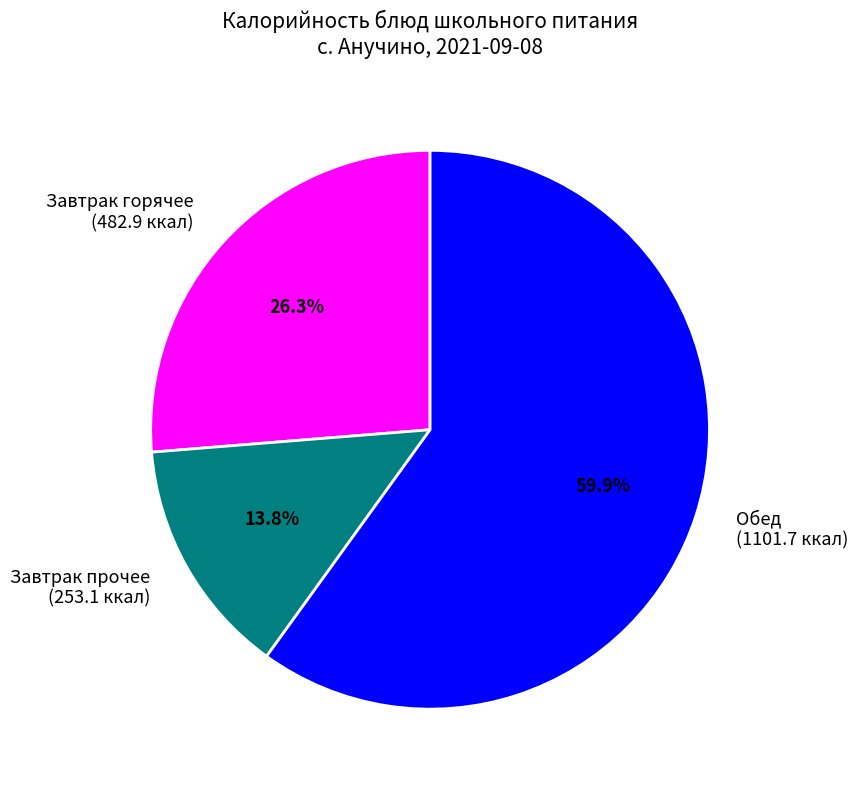

What percentage is NOT represented by Завтрак прочее (253.1 ккал)?

86.2%